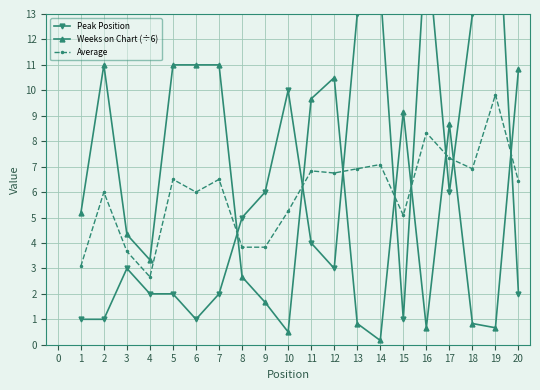

True or false: Weeks on Chart (÷6) and Average cross at least once.

True